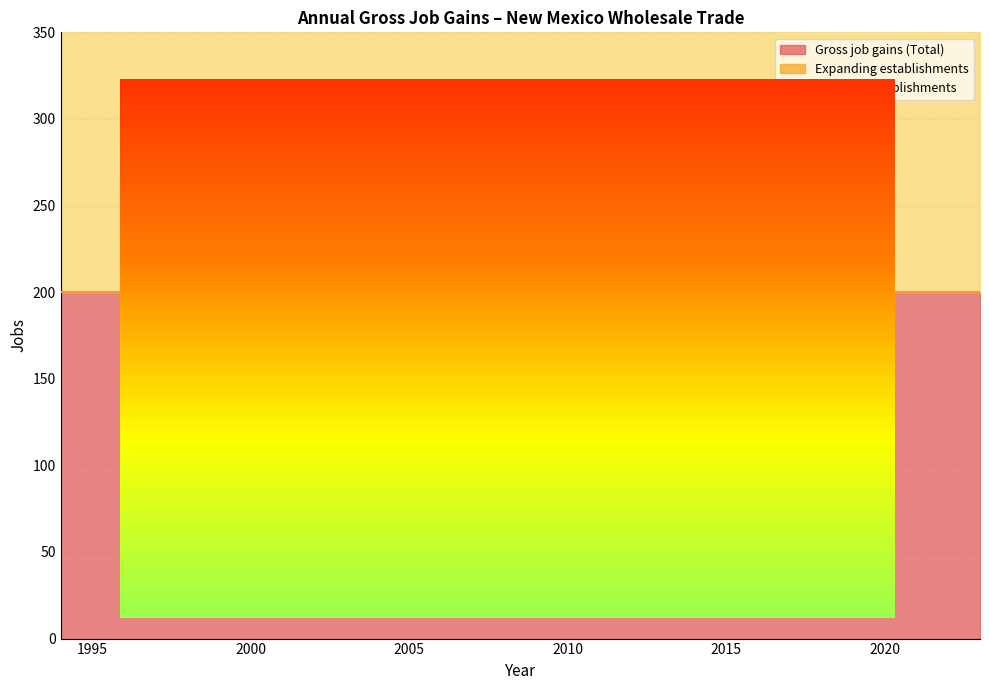

What is the approximate value of Gross job gains (Total) at 2005?

200